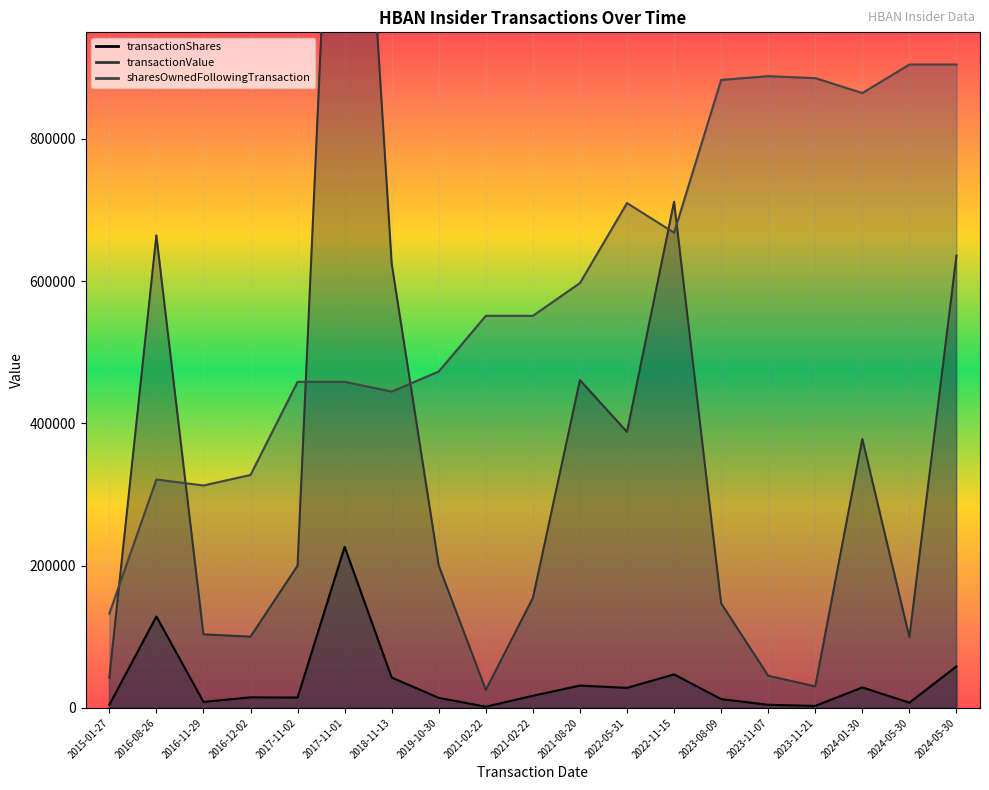

What is the value of the sharesOwnedFollowingTransaction point at the 2nd from the left?

320967